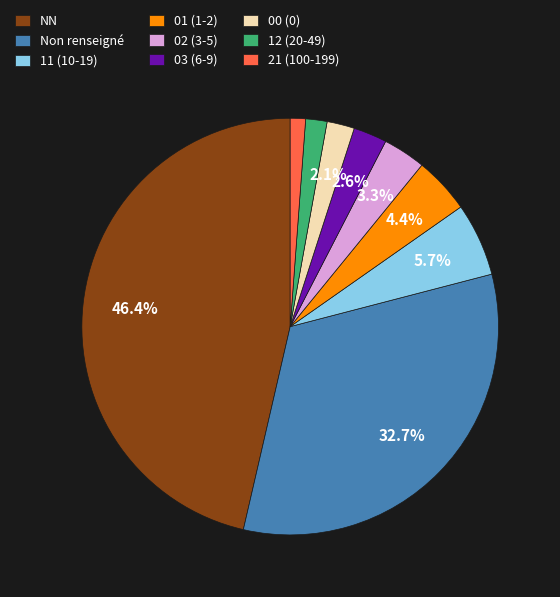

What percentage is NOT represented by NN?

53.6%